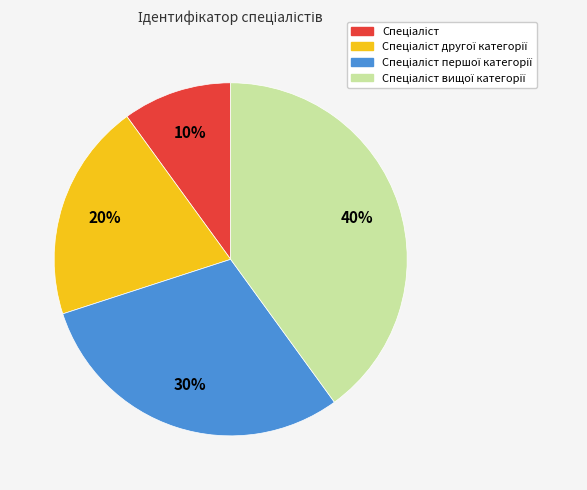

Does any single category account for the majority?

No